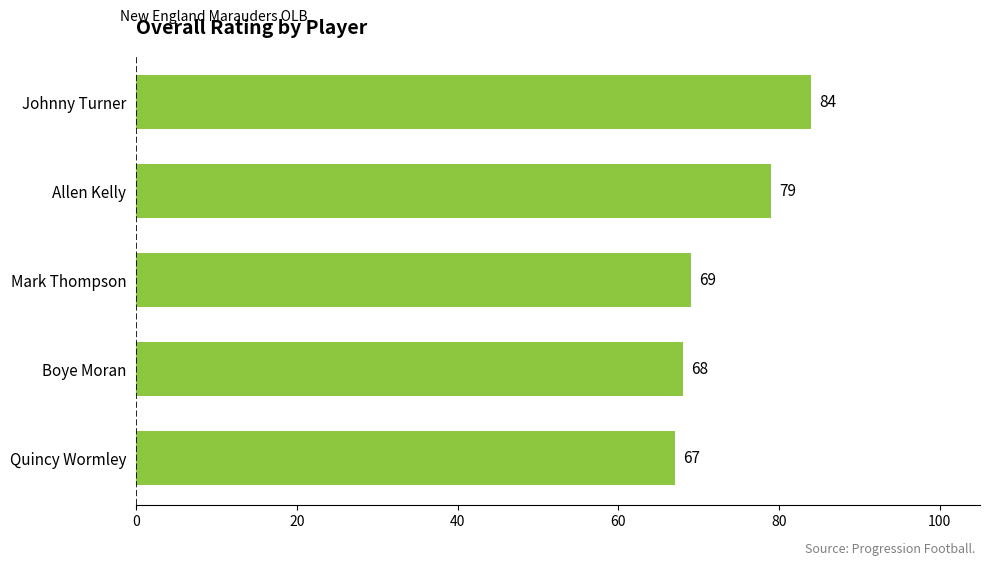

List the labels in order of value, smallest first.

Quincy Wormley, Boye Moran, Mark Thompson, Allen Kelly, Johnny Turner